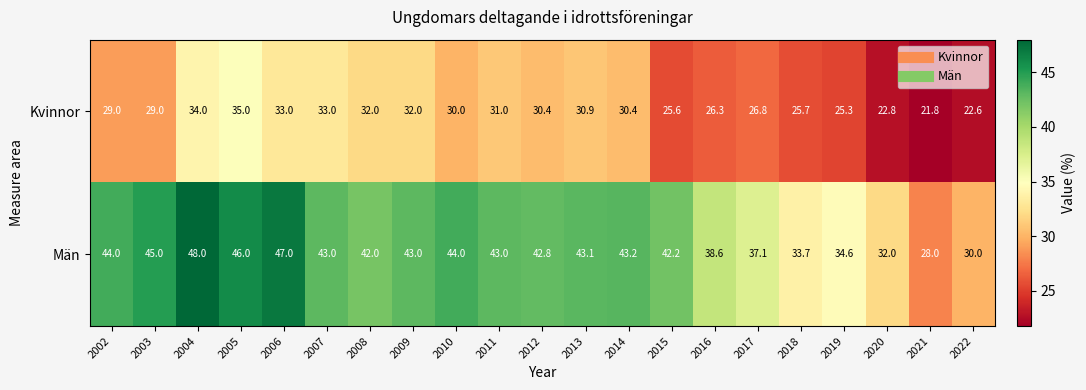

The value of Kvinnor at 2013 is 55.3. True or false?

False